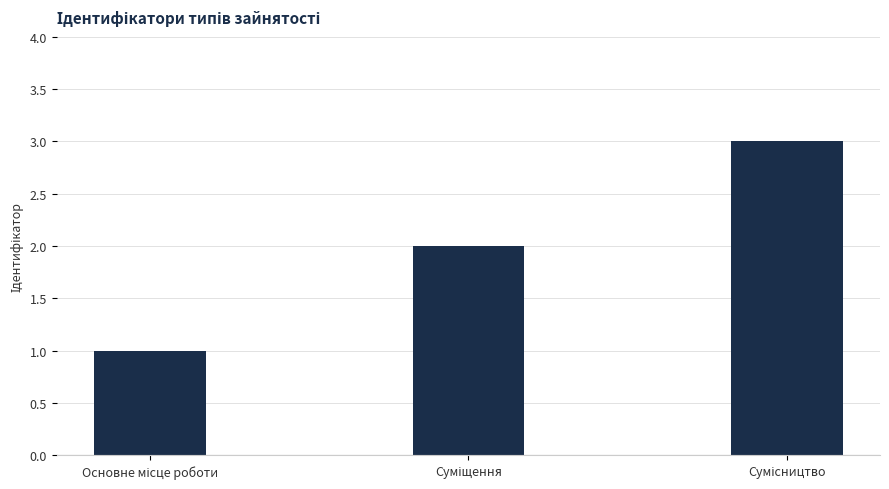

What is the sum of all values?

6